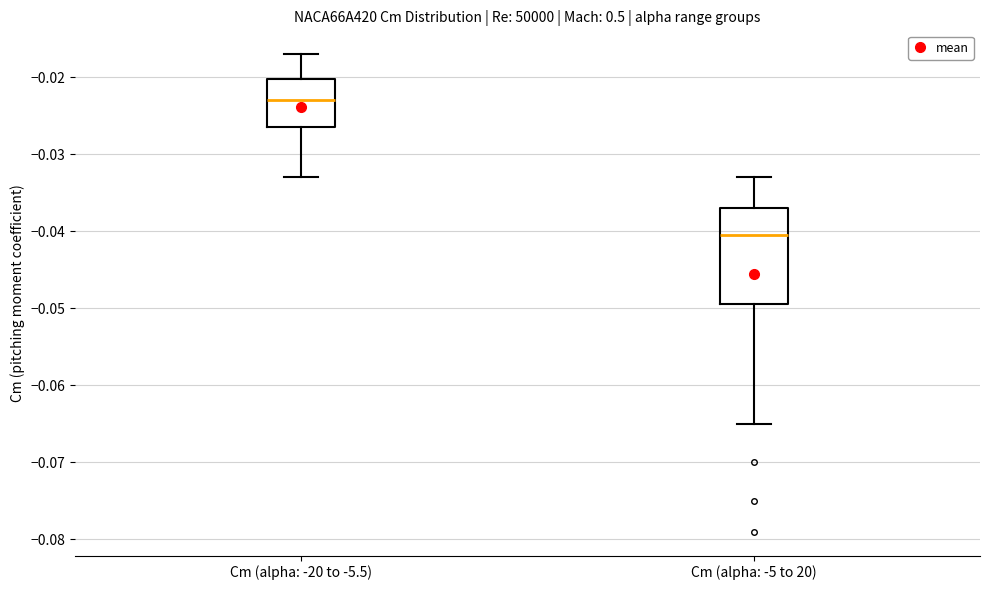

Where does the median line of the box for Cm (alpha: -20 to -5.5) sit on the y-axis? The values are not printed on the chart, so give them approximately, as read against the axis.

-0.023